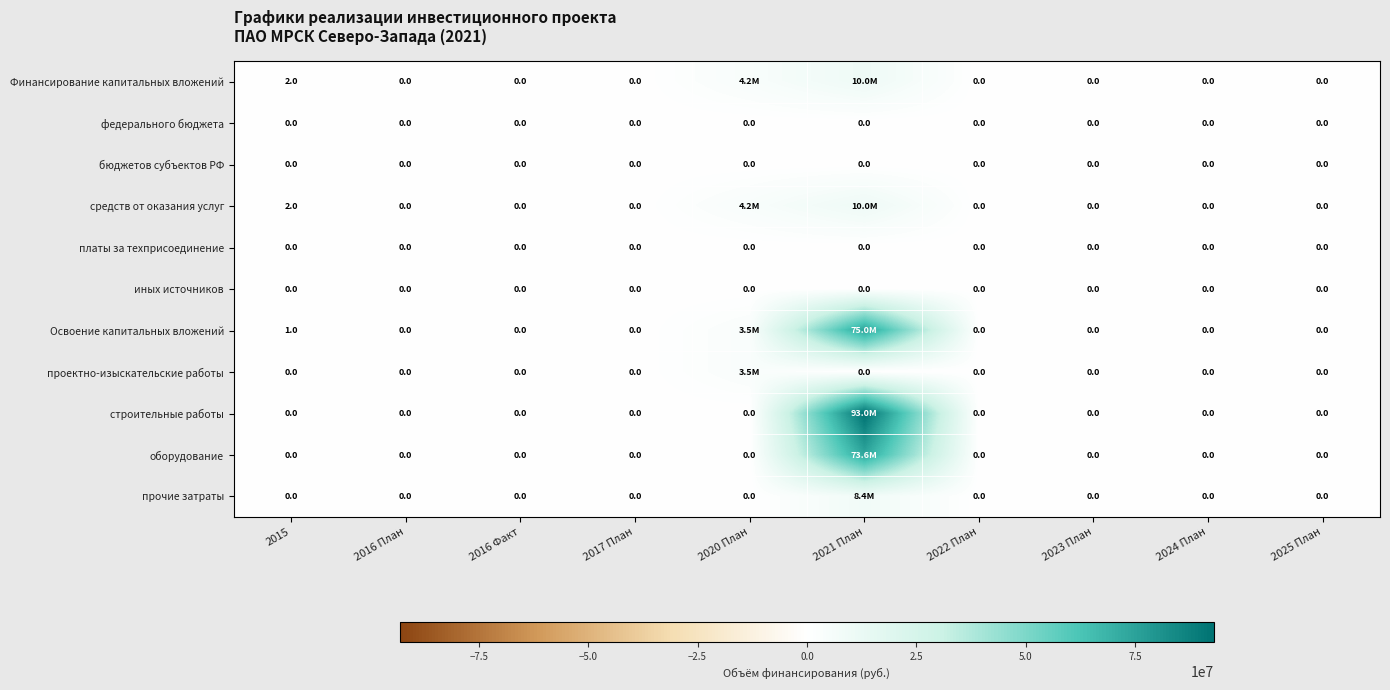

Is it true that Освоение капитальных вложений equals 1 at 2015?

True